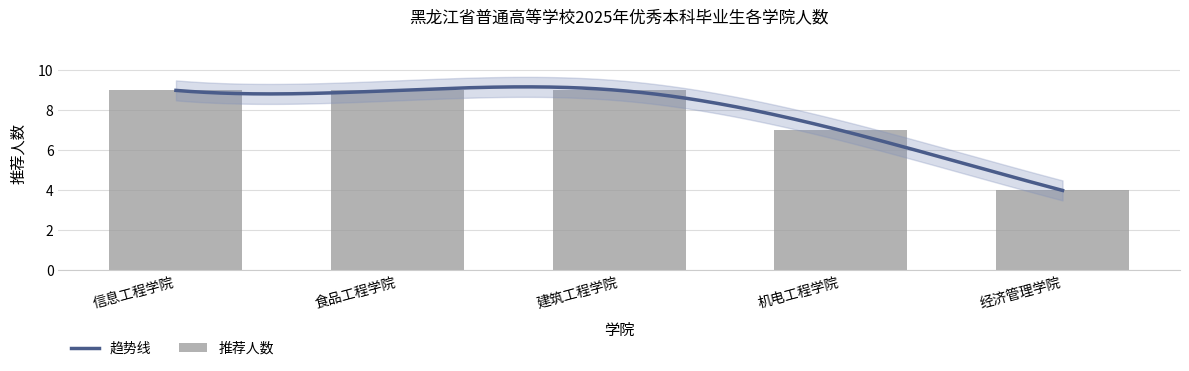

What is the ratio of the value at 食品工程学院 to the value at 信息工程学院?

1.0